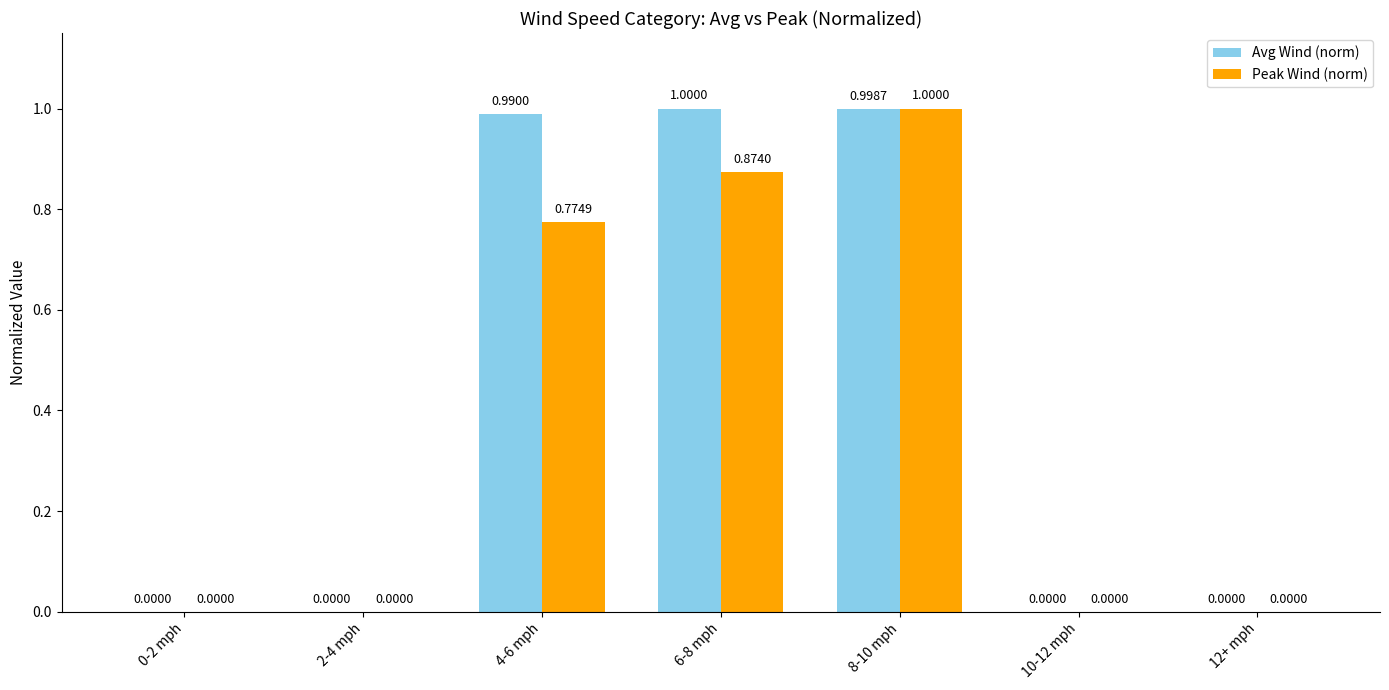

Is it true that Avg Wind (norm) equals -0.6 at 12+ mph?

False